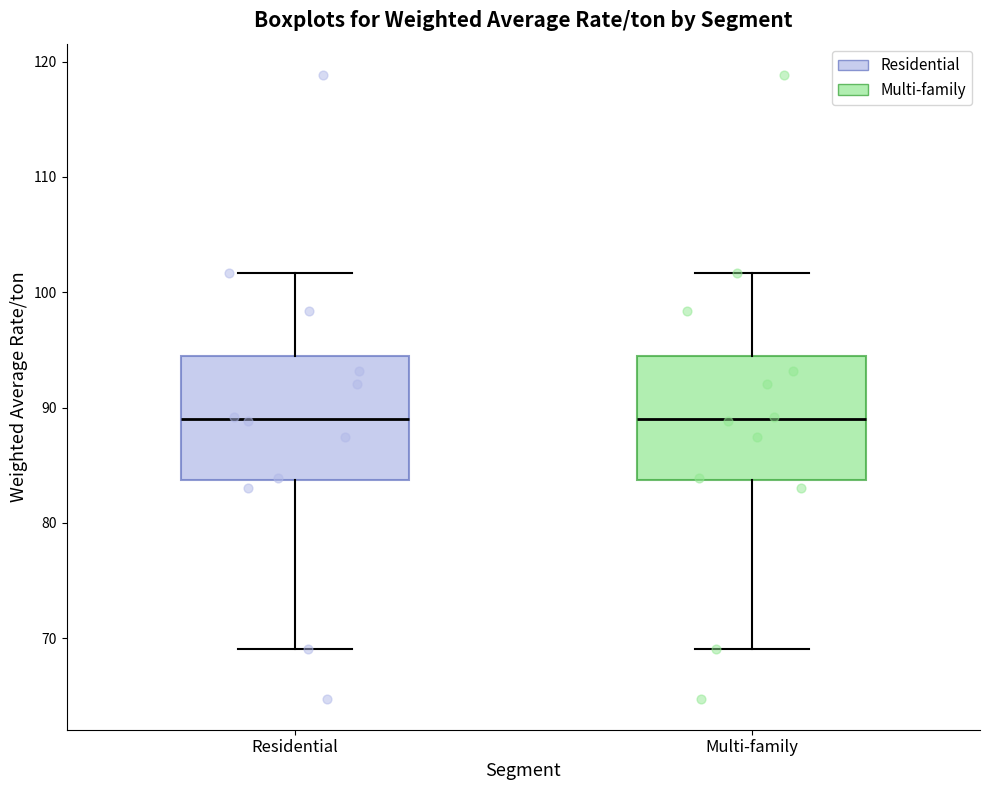

Reading left to right, read every box against the y-axis: the position of its median line, the range the box covers, and the ends of its whiskers. The values are not printed on the chart, so give them approximately, as read against the axis.

Residential: median 89, box 84 to 94, whiskers 69 to 102
Multi-family: median 89, box 84 to 94, whiskers 69 to 102